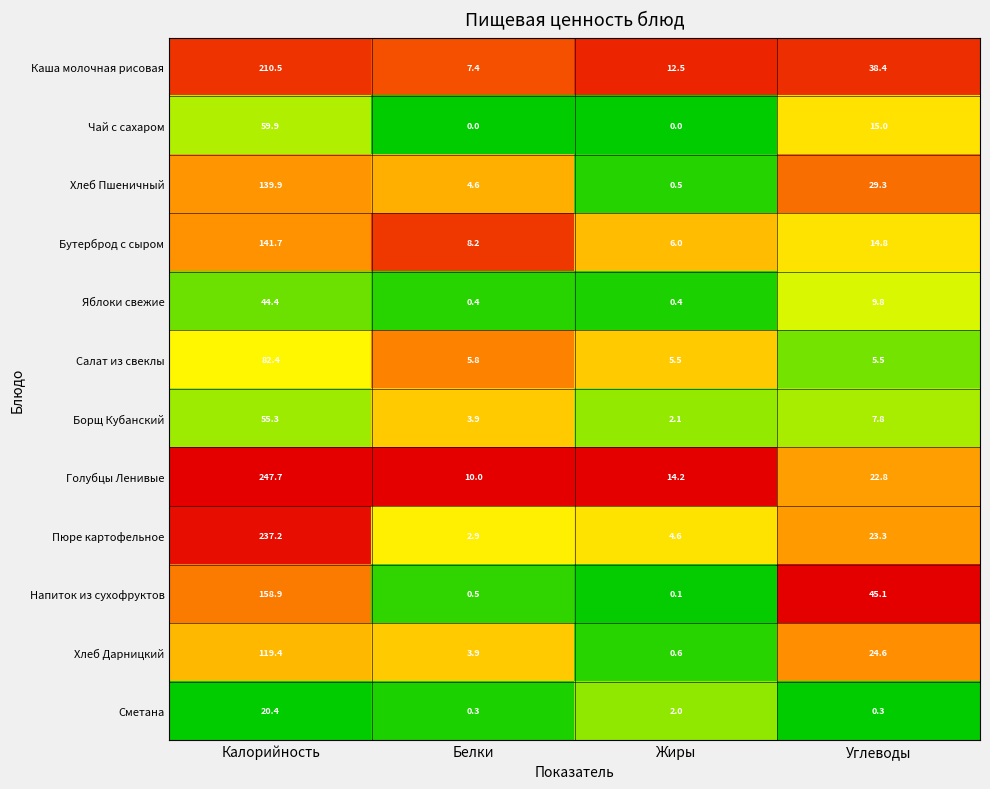

The value of Бутерброд с сыром at Калорийность is 141.7. True or false?

True